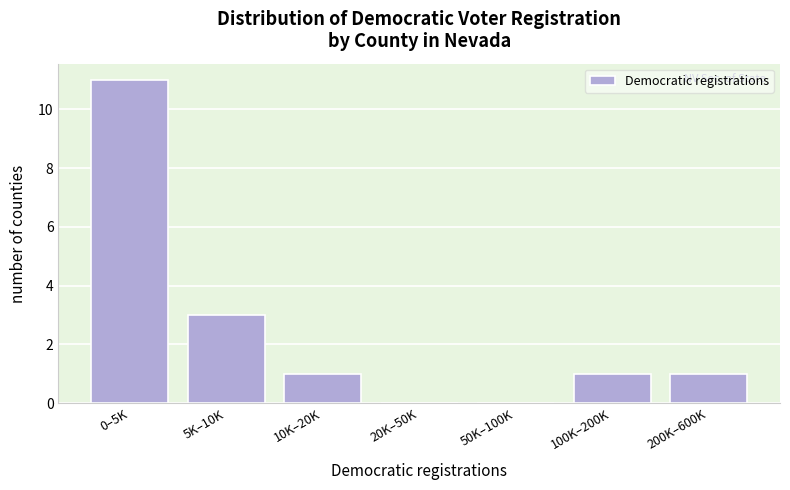

Reading left to right, extract all data points from this chart.

0–5K=11	5K–10K=3	10K–20K=1	20K–50K=0	50K–100K=0	100K–200K=1	200K–600K=1